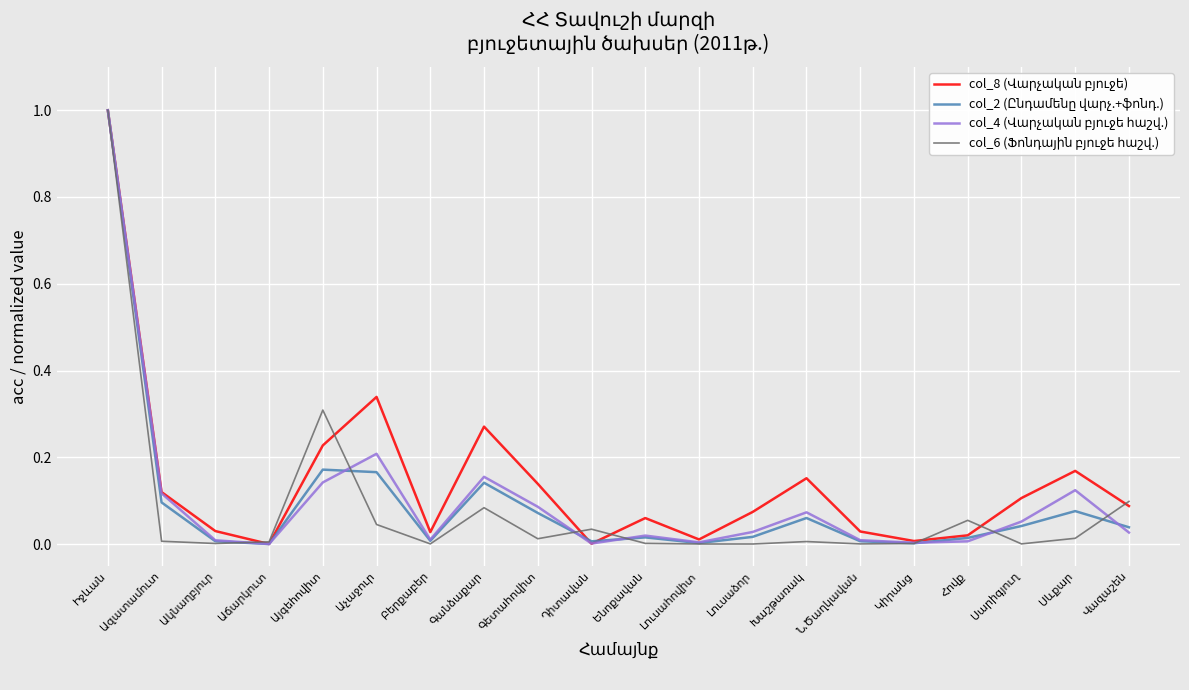

What is the greatest value displayed?

1.0